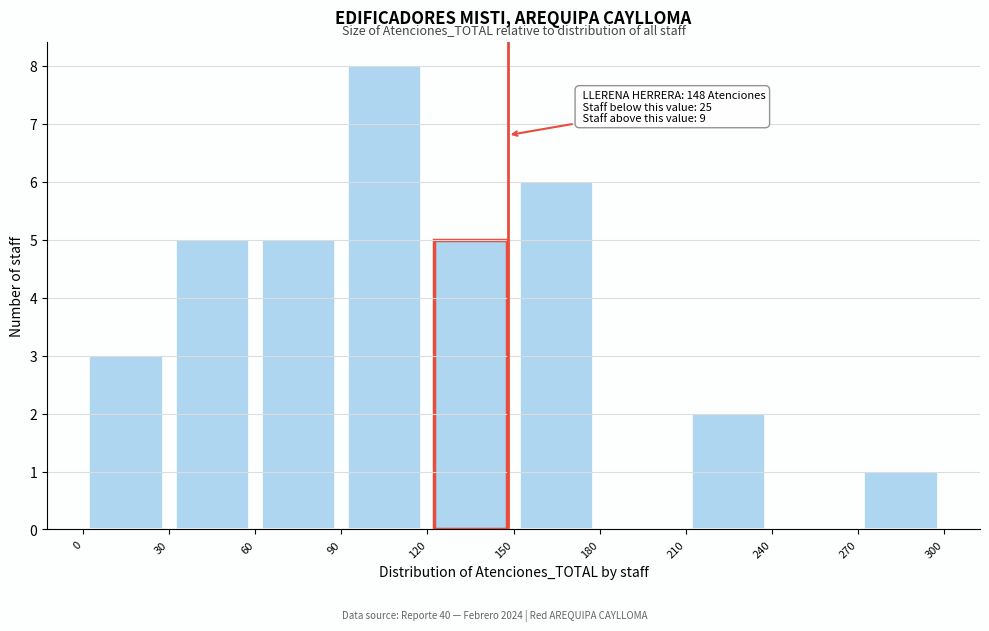

Which range on the x-axis has the tallest bar?

90 to 120